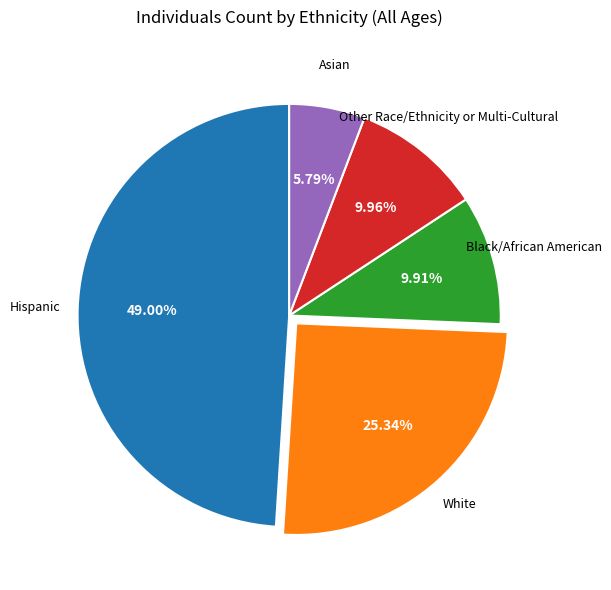

Does any single category account for the majority?

No